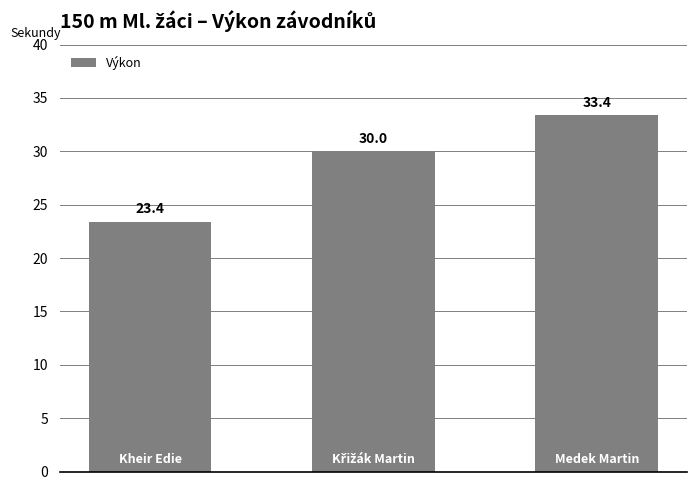

What is the difference between the maximum and minimum values?

10.0